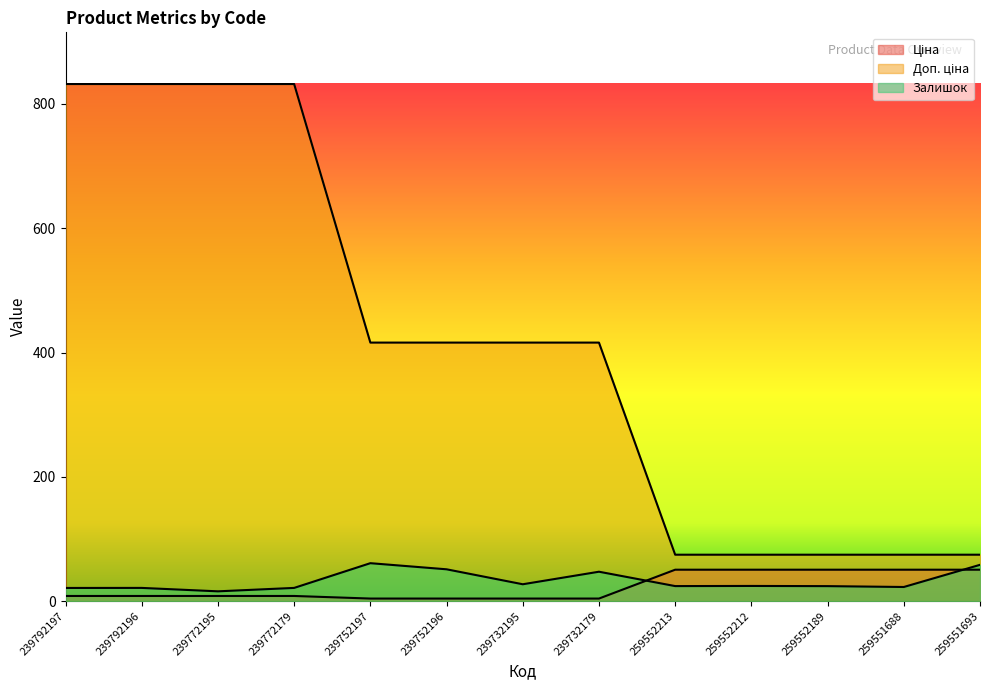

Which has a higher value, 259551693 or 239792196?

259551693